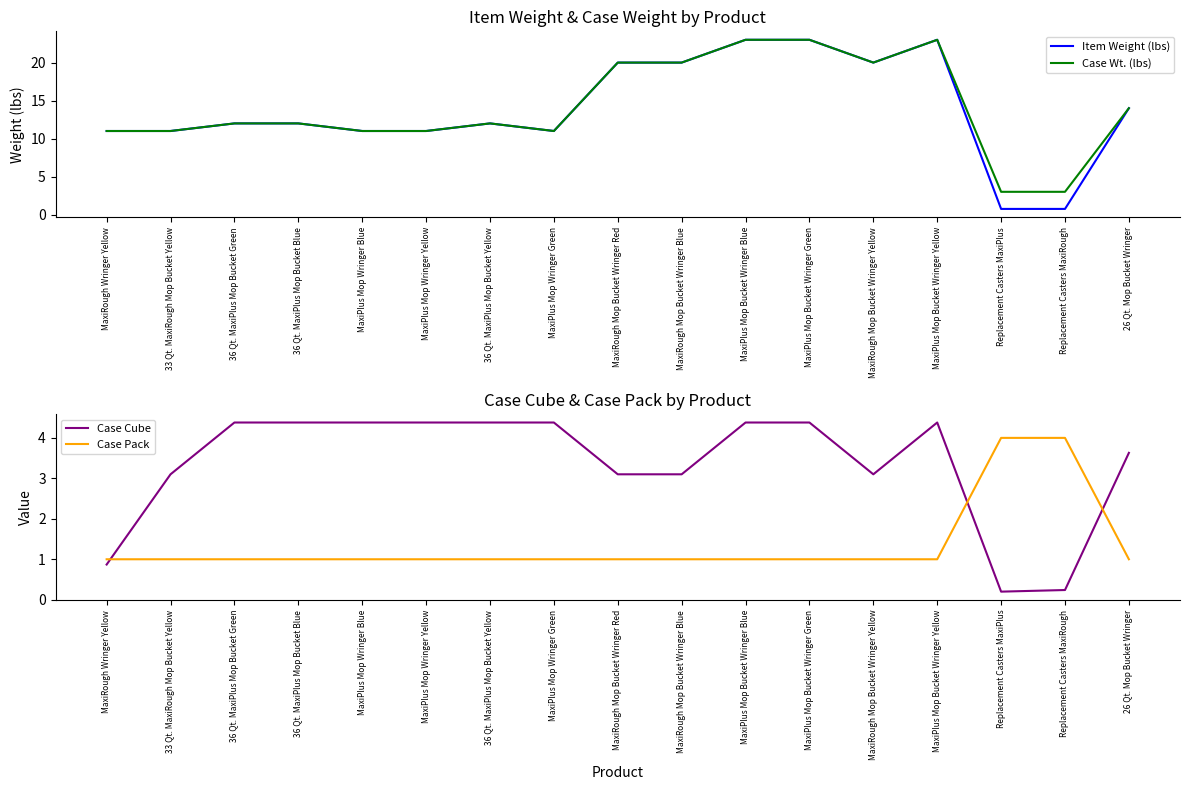

How many series are shown in this chart?

4